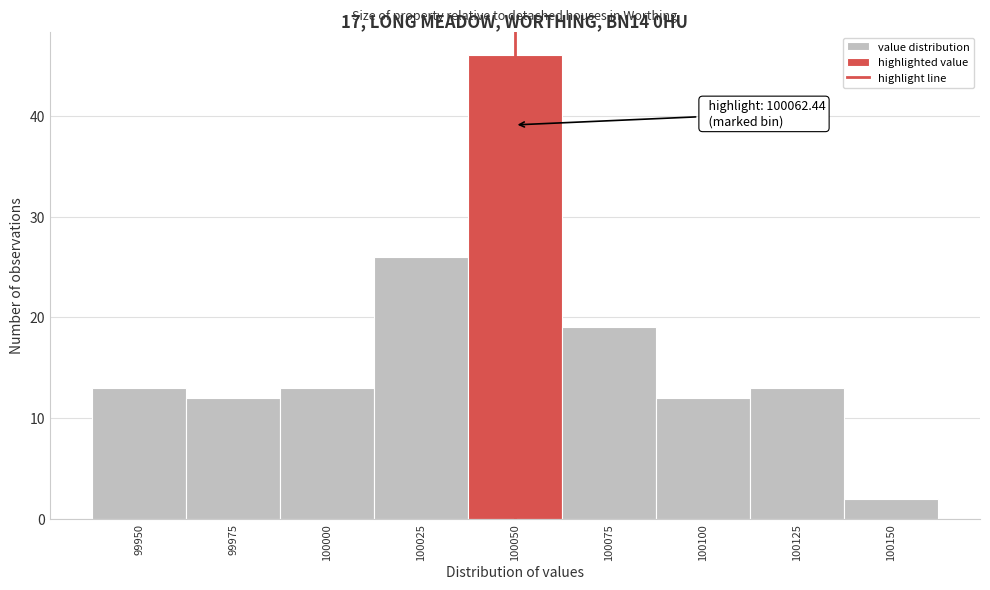

Reading left to right, transcribe all the data shown in this chart.

13	12	13	26	46	19	12	13	2